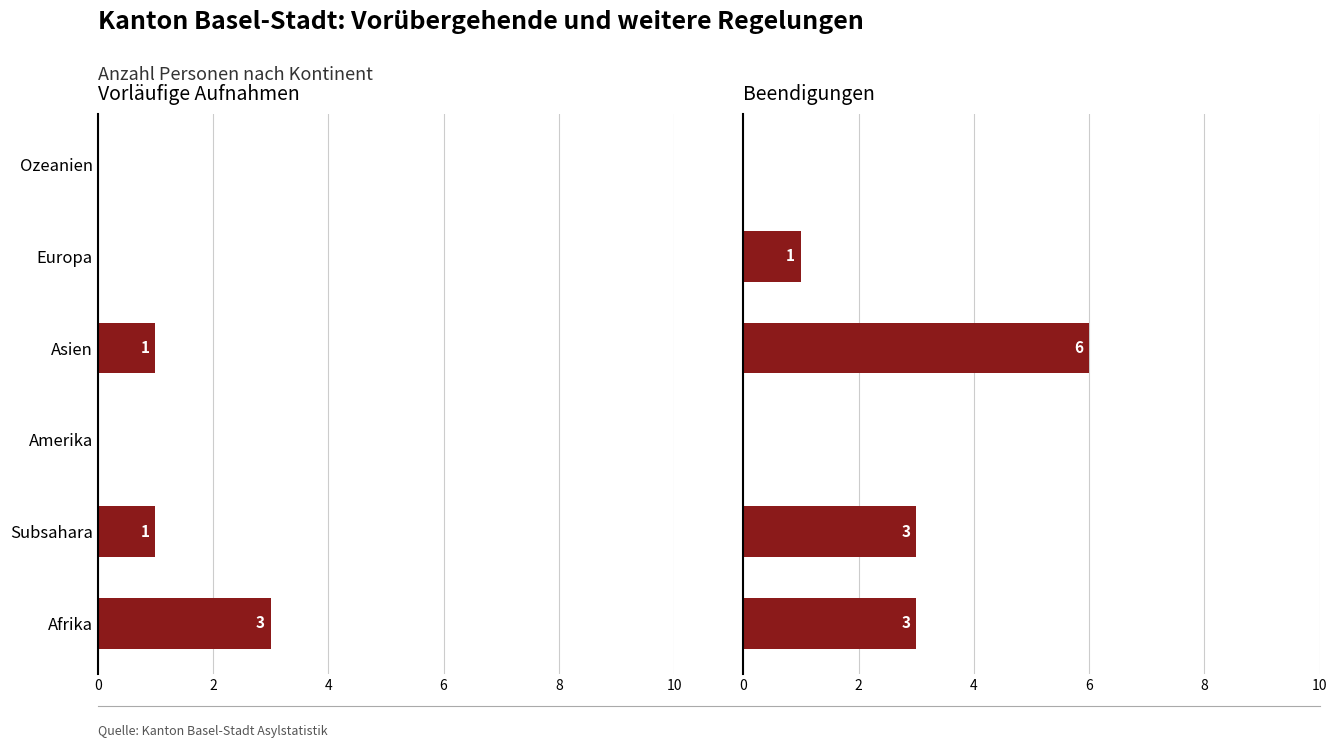

How many positive values does the Vorläufige Aufnahmen (col_1) series have?

3